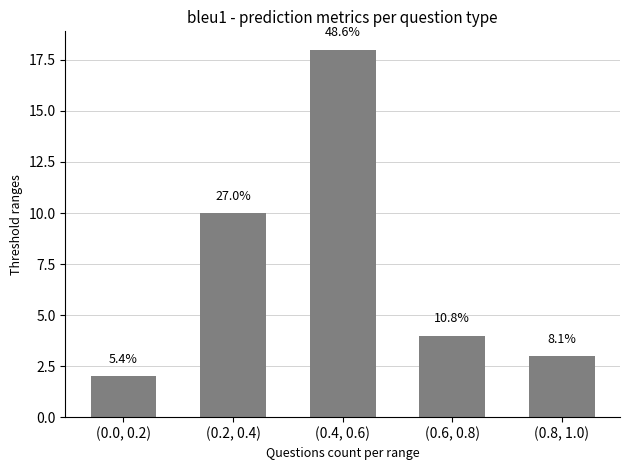

What is the maximum value shown in the chart?

18